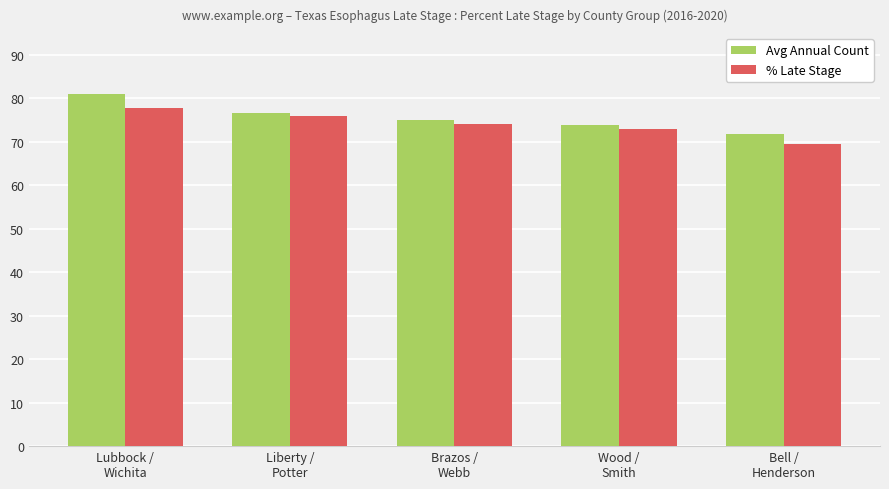

How many bars are there in each group?

2